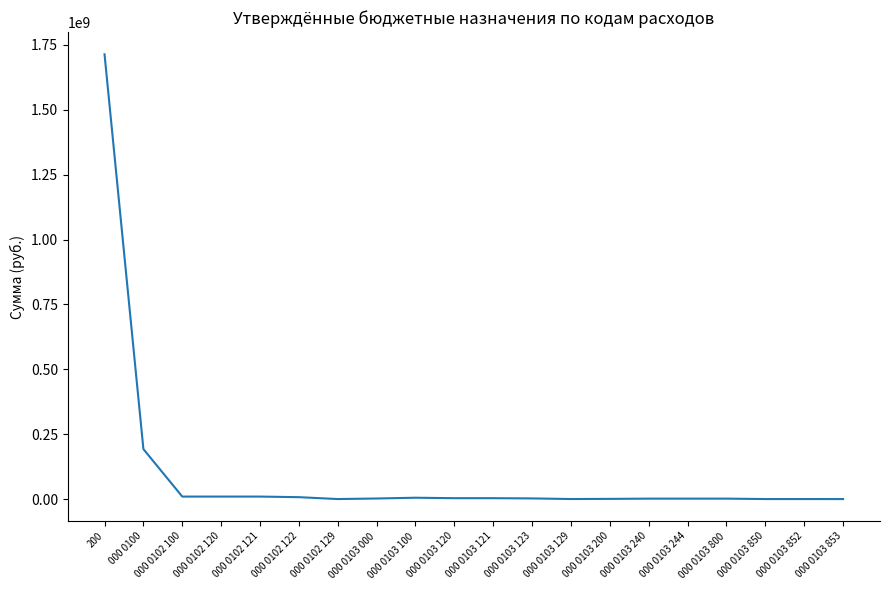

At which label is the value closest to 856798325?

000 0100